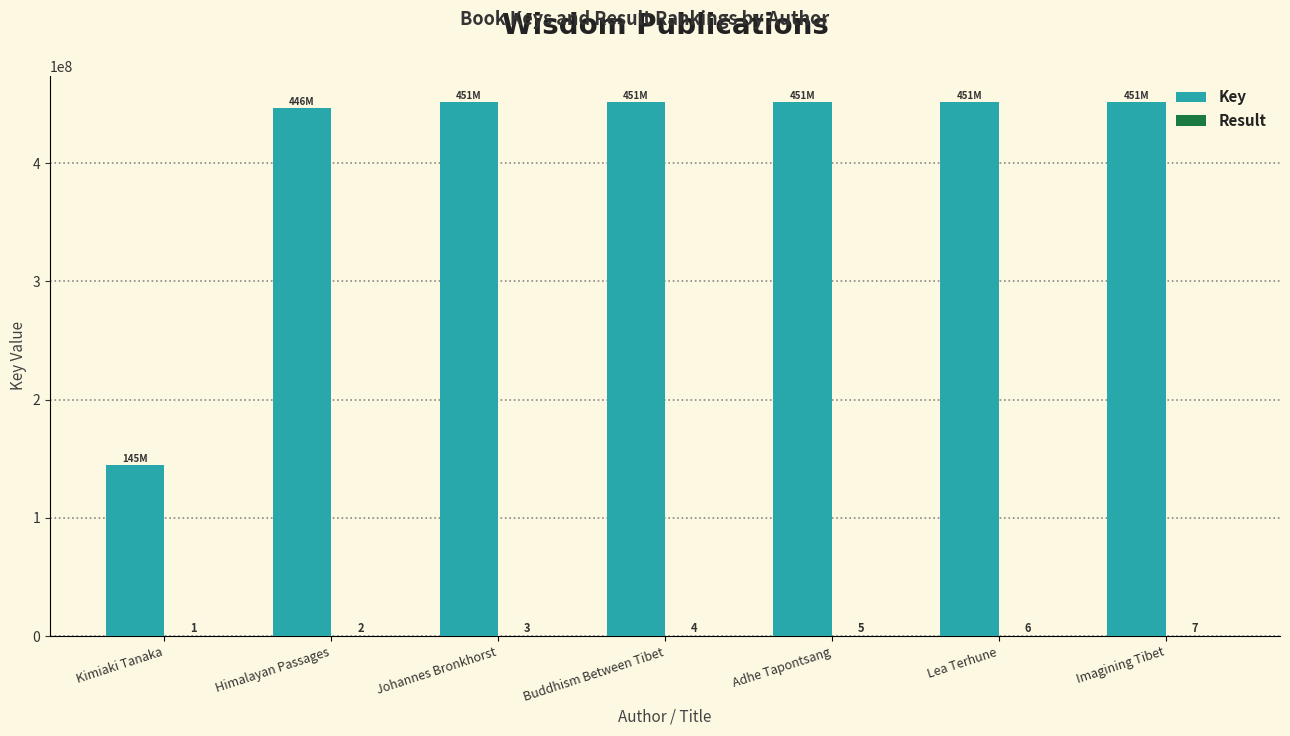

What is the sum of the Key values at Lea Terhune and Imagining Tibet?

902847268